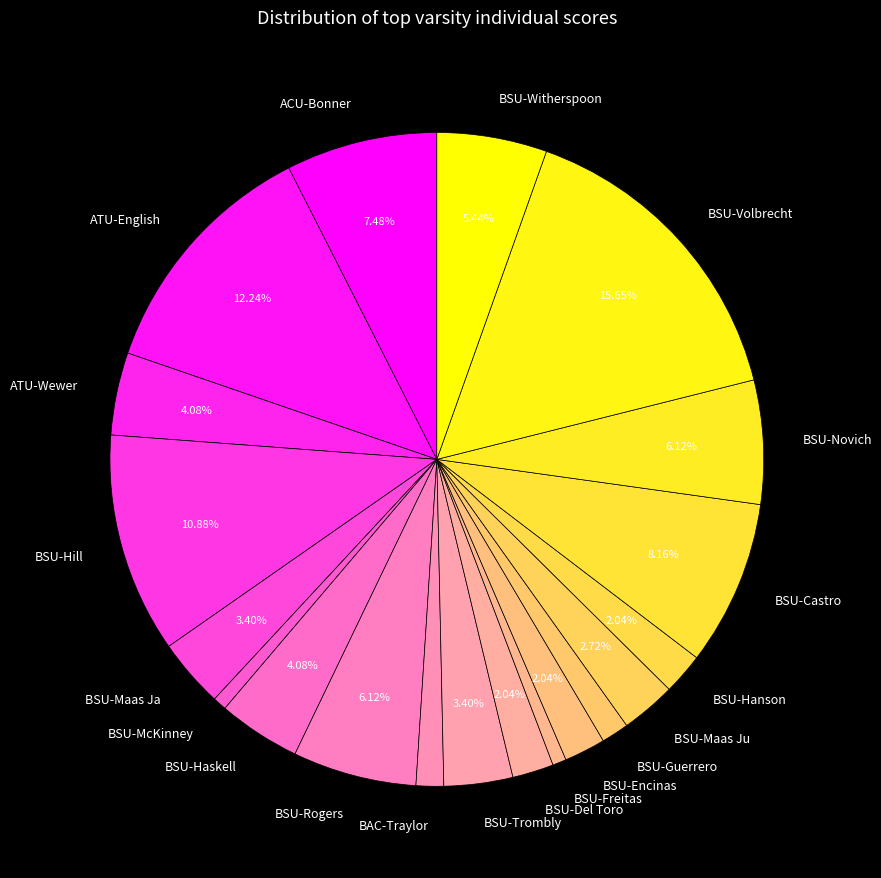

What percentage is the BSU-Hanson slice, to the nearest percent?

2%